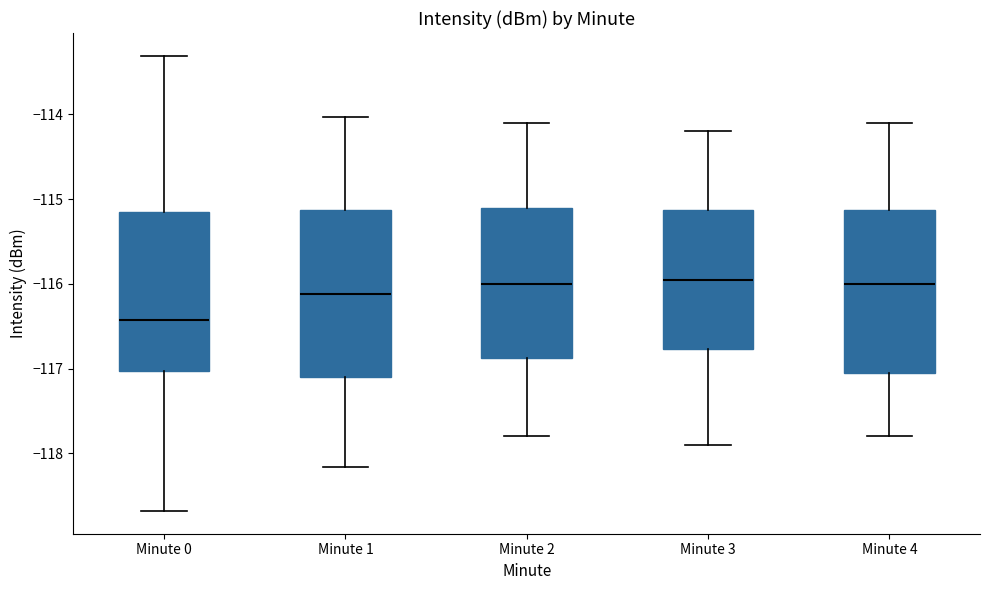

Reading left to right, read every box against the y-axis: the position of its median line, the range the box covers, and the ends of its whiskers. The values are not printed on the chart, so give them approximately, as read against the axis.

Minute 0: median -116.4, box -117.0 to -115.2, whiskers -118.7 to -113.3
Minute 1: median -116.1, box -117.1 to -115.1, whiskers -118.2 to -114.0
Minute 2: median -116.0, box -116.9 to -115.1, whiskers -117.8 to -114.1
Minute 3: median -115.9, box -116.8 to -115.1, whiskers -117.9 to -114.2
Minute 4: median -116.0, box -117.0 to -115.1, whiskers -117.8 to -114.1